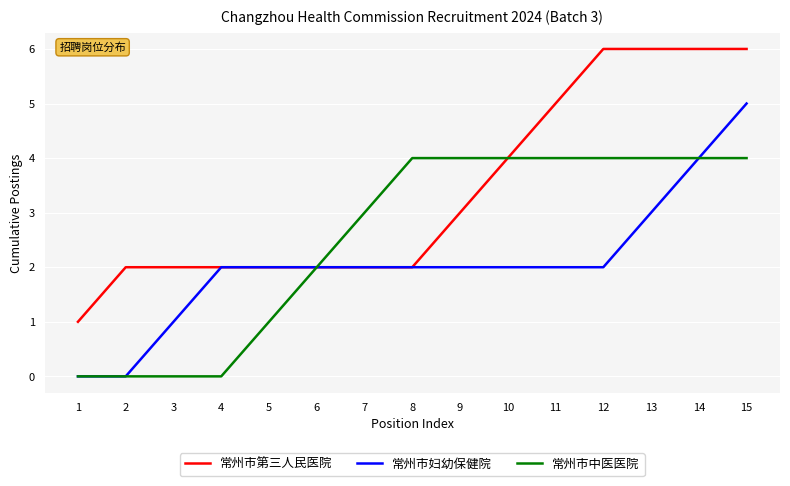

List the series in order of their peak value, highest first.

常州市第三人民医院, 常州市妇幼保健院, 常州市中医医院